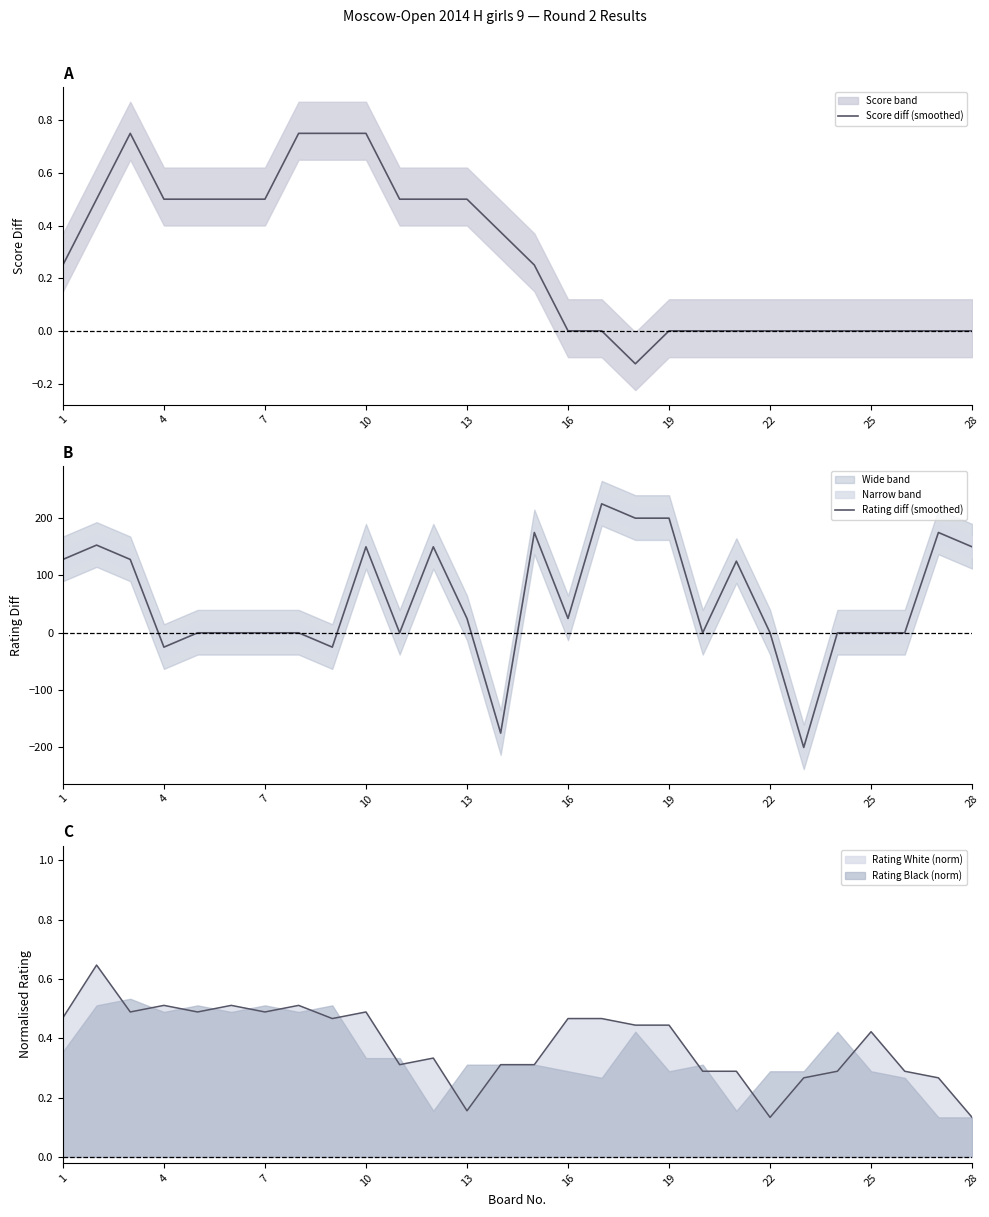

The Rating White (norm) series shows 0.7 at 10. True or false?

False